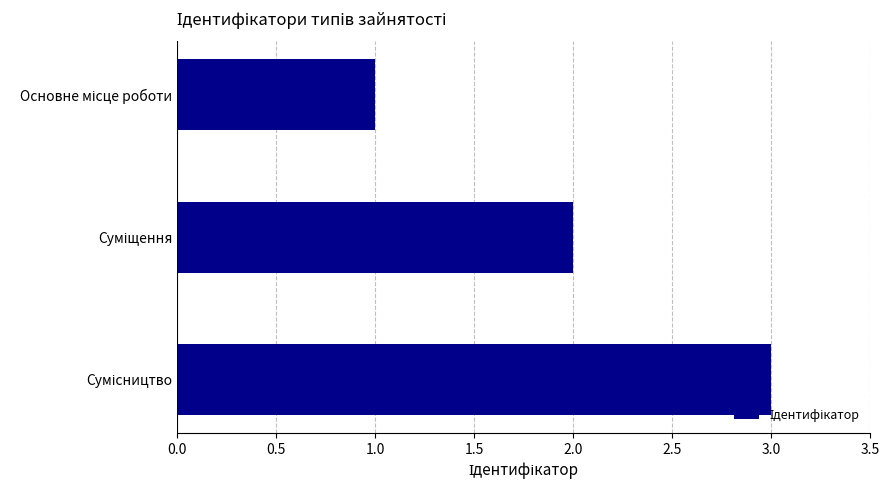

What is the sum of all values?

6